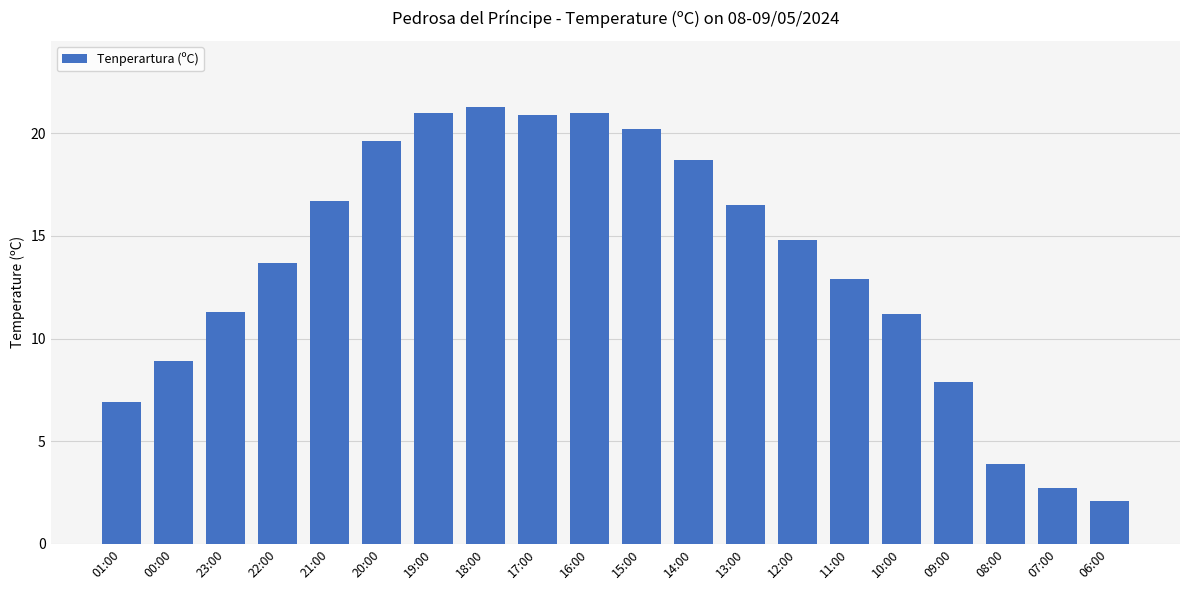

Reading right to left, what are all the values shown in this chart?

06:00=2.1	07:00=2.7	08:00=3.9	09:00=7.9	10:00=11.2	11:00=12.9	12:00=14.8	13:00=16.5	14:00=18.7	15:00=20.2	16:00=21.0	17:00=20.9	18:00=21.3	19:00=21.0	20:00=19.6	21:00=16.7	22:00=13.7	23:00=11.3	00:00=8.9	01:00=6.9